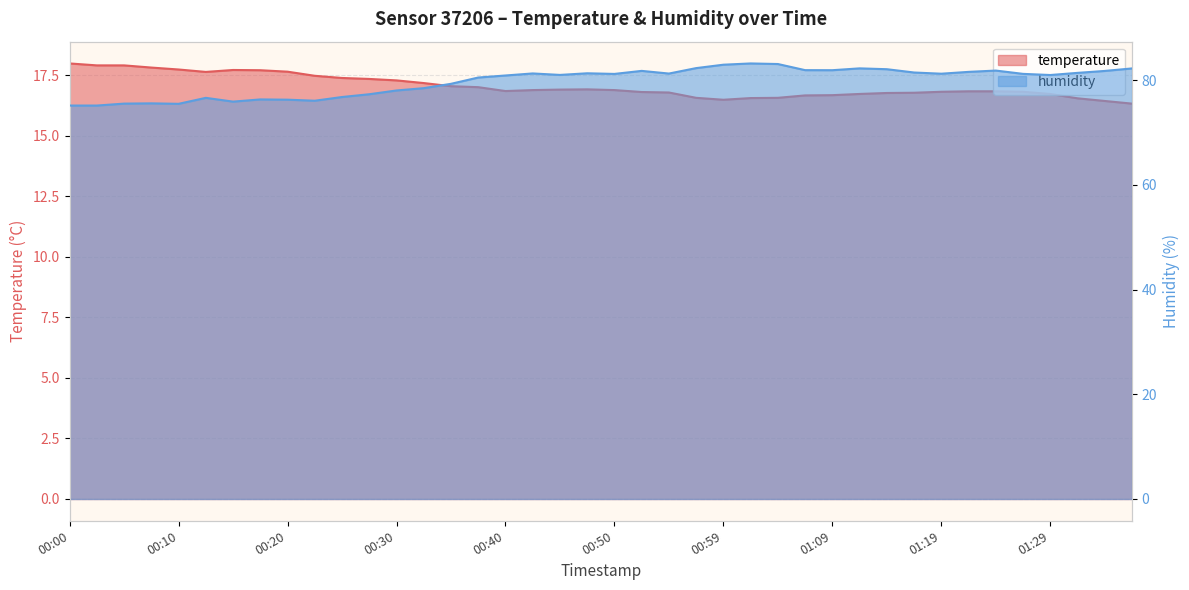

True or false: temperature and humidity cross at least once.

False